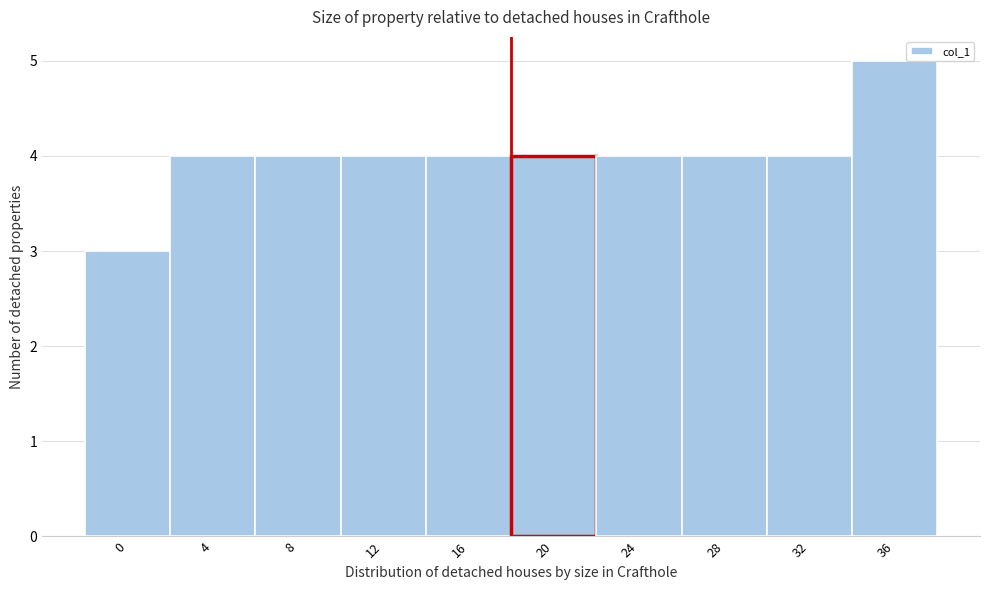

Reading left to right, what are all the values shown in this chart?

0=3	4=4	8=4	12=4	16=4	20=4	24=4	28=4	32=4	36=5